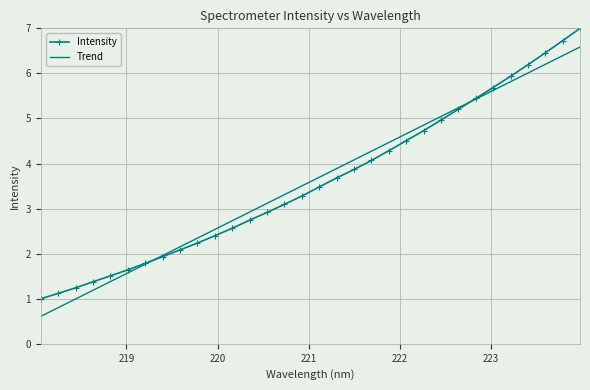

What is the greatest value displayed?

7.0